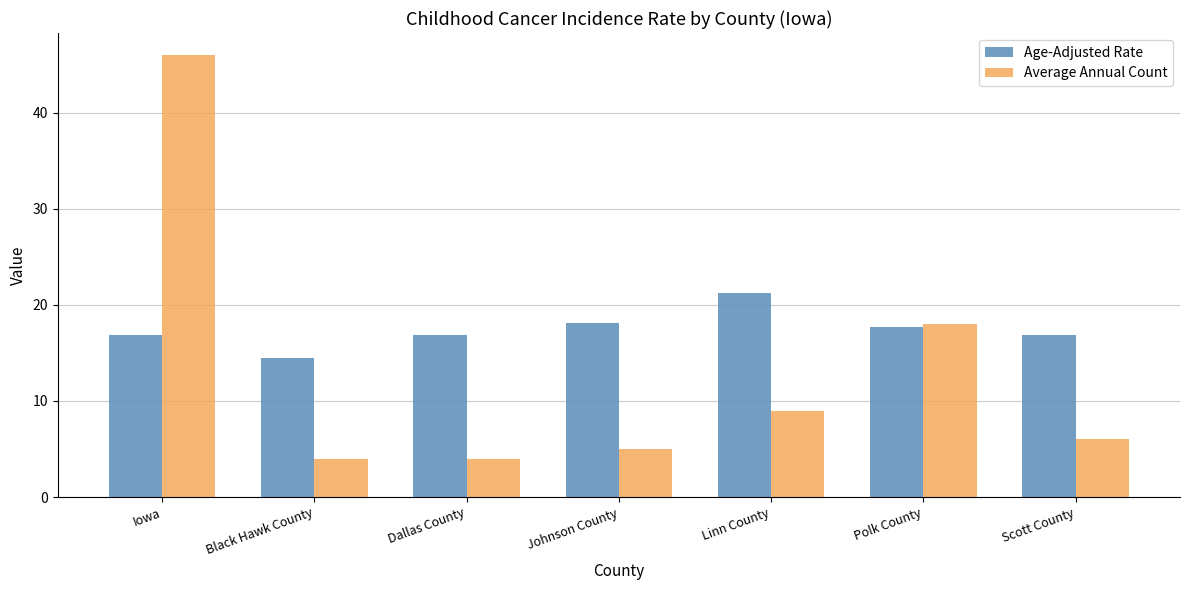

What is the value of the Average Annual Count bar at the 2nd from the left?

4.0